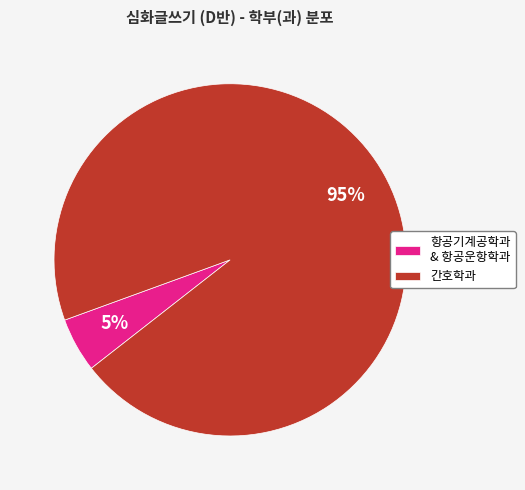

What is the smallest slice in the pie chart?

항공기계공학과 & 항공운항학과